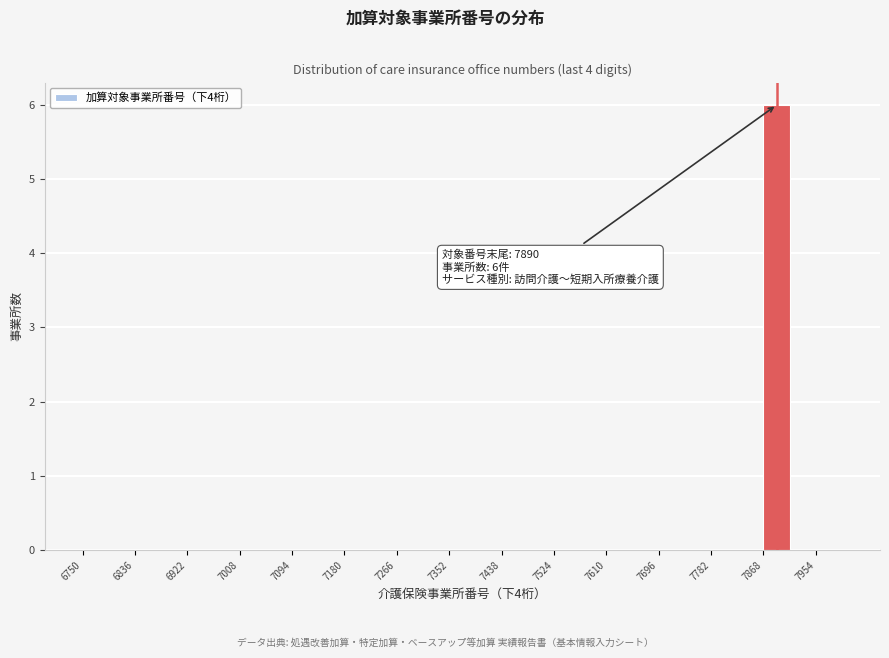

Which range on the x-axis has the tallest bar?

7868 to 7911